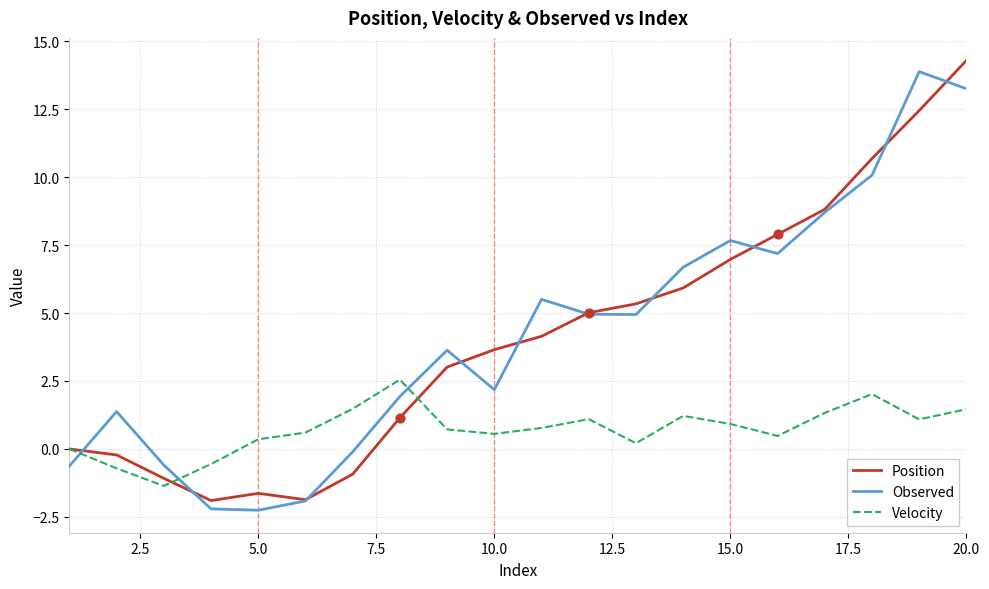

What is the highest value of the Observed series?

13.9